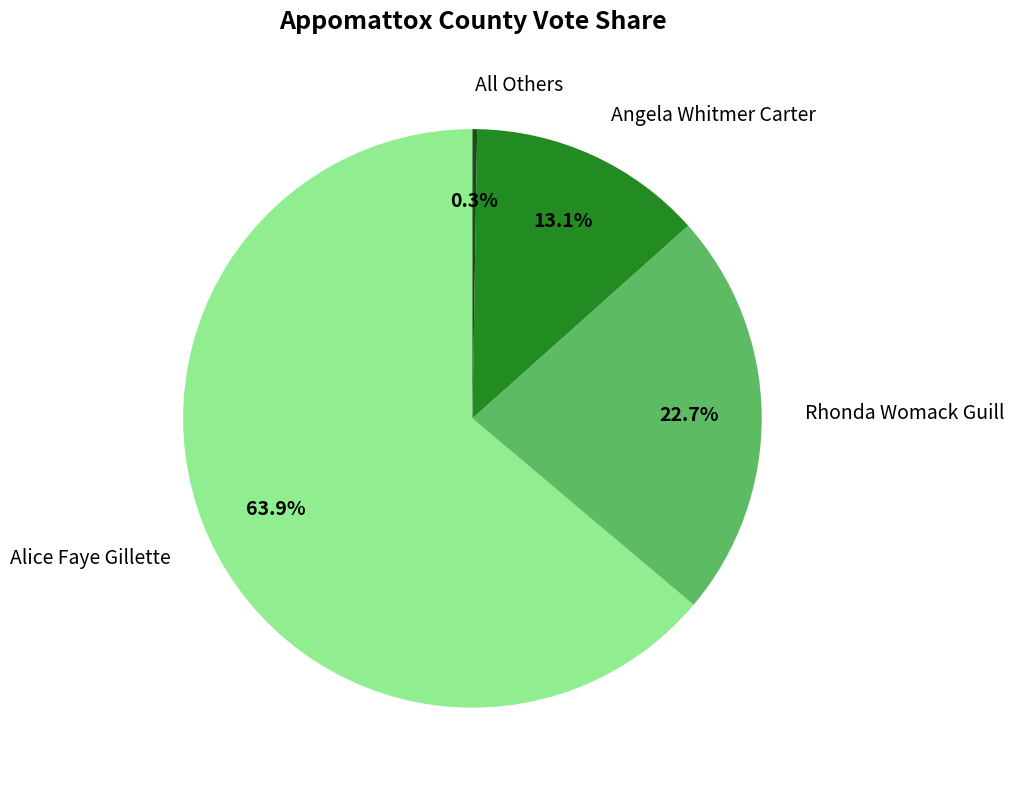

What is the ratio of the value at Angela Whitmer Carter to the value at Rhonda Womack Guill?

0.6